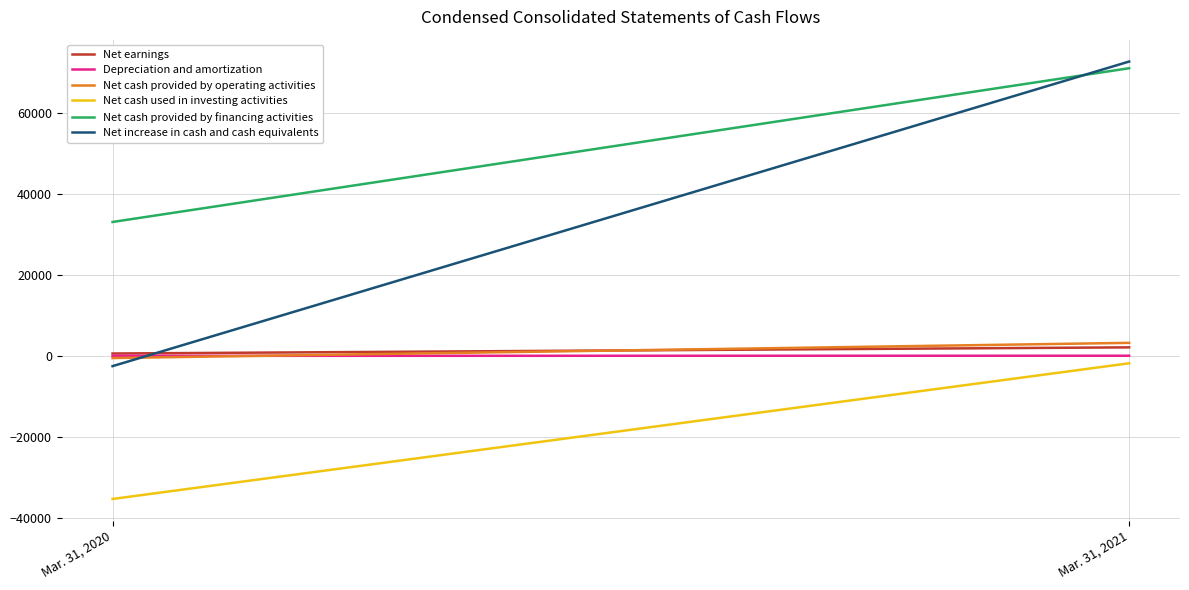

What are all the series names shown in the legend?

Net earnings, Depreciation and amortization, Net cash provided by operating activities, Net cash used in investing activities, Net cash provided by financing activities, Net increase in cash and cash equivalents